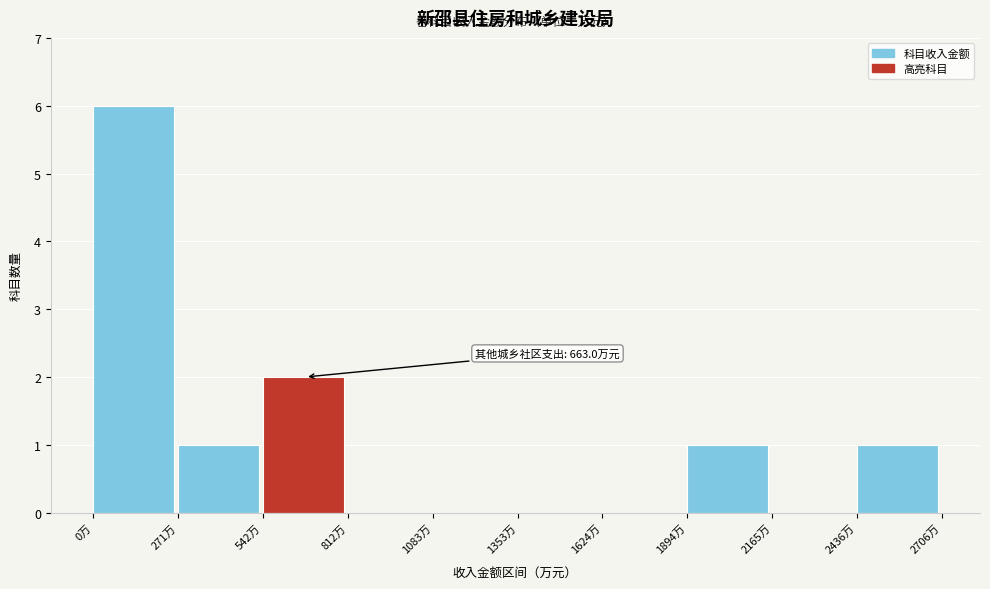

Over which range of the x-axis is the bar tallest?

0 to 250